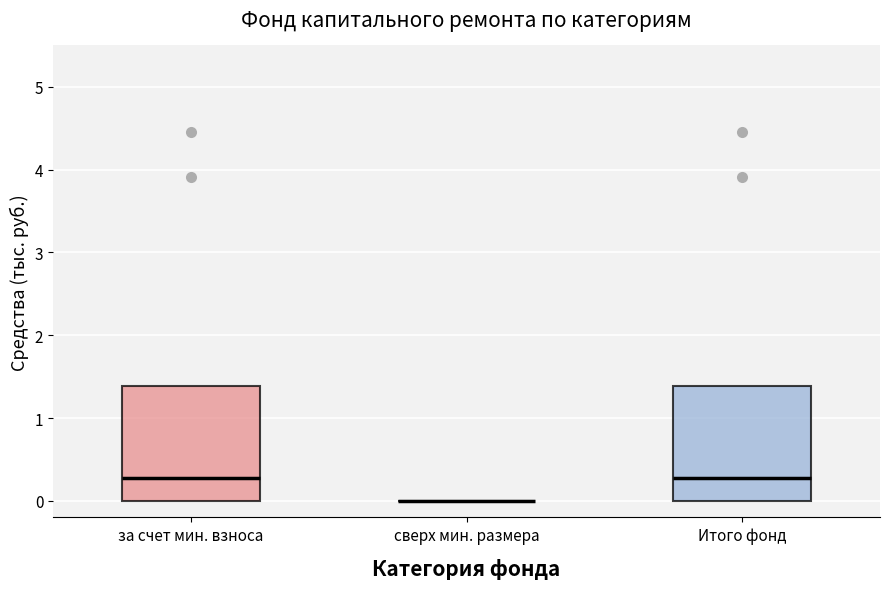

Reading left to right, read every box against the y-axis: the position of its median line, the range the box covers, and the ends of its whiskers. The values are not printed on the chart, so give them approximately, as read against the axis.

за счет мин. взноса: median 0.3, box 0.0 to 1.4, whiskers 0.0 to 1.4
сверх мин. размера: box collapsed to a line at 0.0, whiskers 0.0 to 0.0
Итого фонд: median 0.3, box 0.0 to 1.4, whiskers 0.0 to 1.4